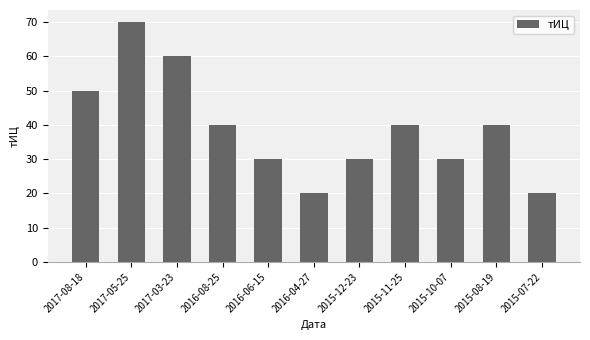

What is the average value?

39